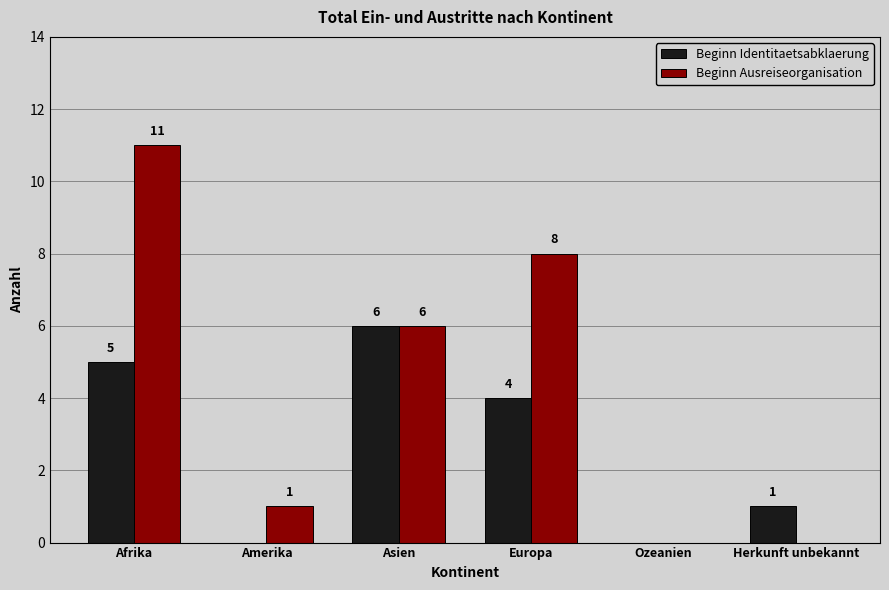

At which category is the sum across all series the highest?

Afrika